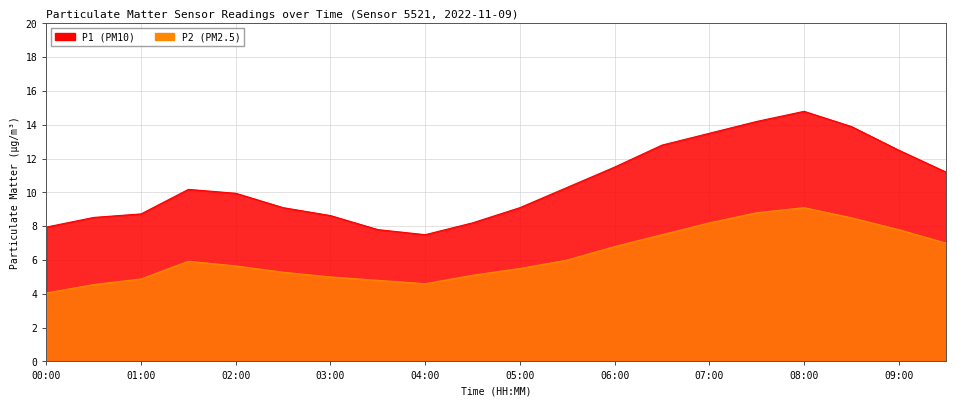

What is the label of the 8th point from the right?

06:00